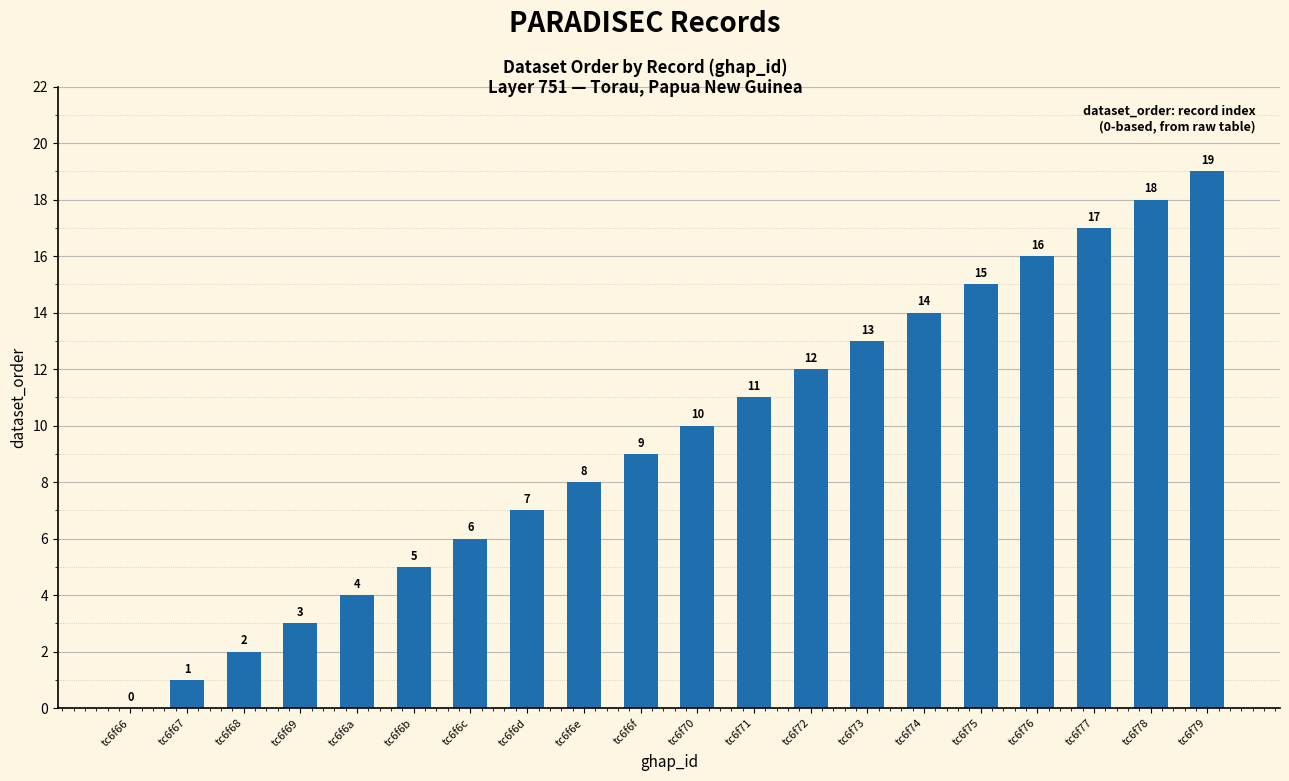

The chart shows a value of 1 at tc6f67. True or false?

True